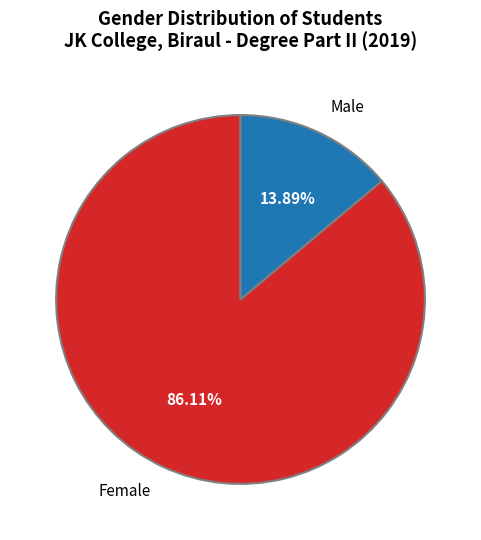

Does any single category account for the majority?

Yes